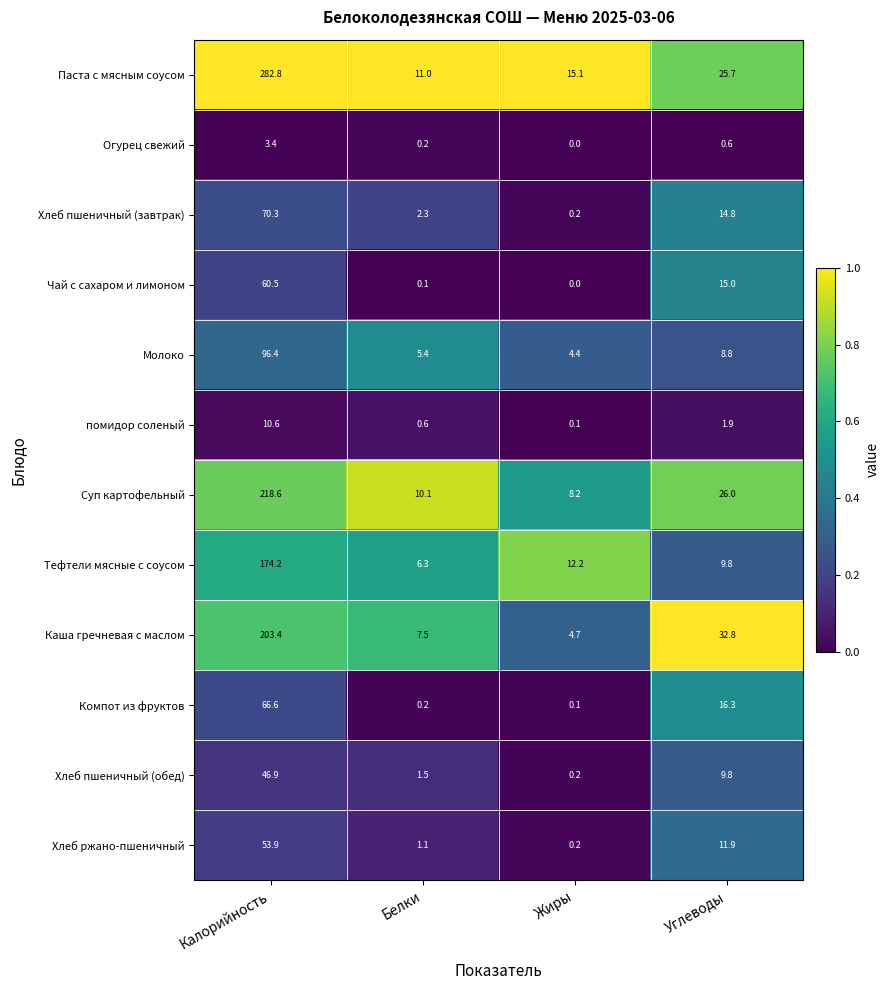

Which series has the widest spread of values?

Паста с мясным соусом